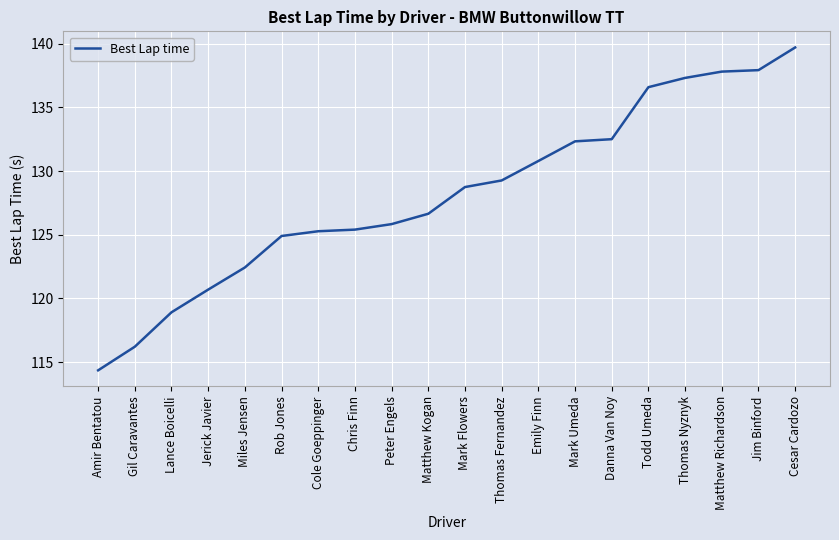

What is the minimum value shown in the chart?

114.4